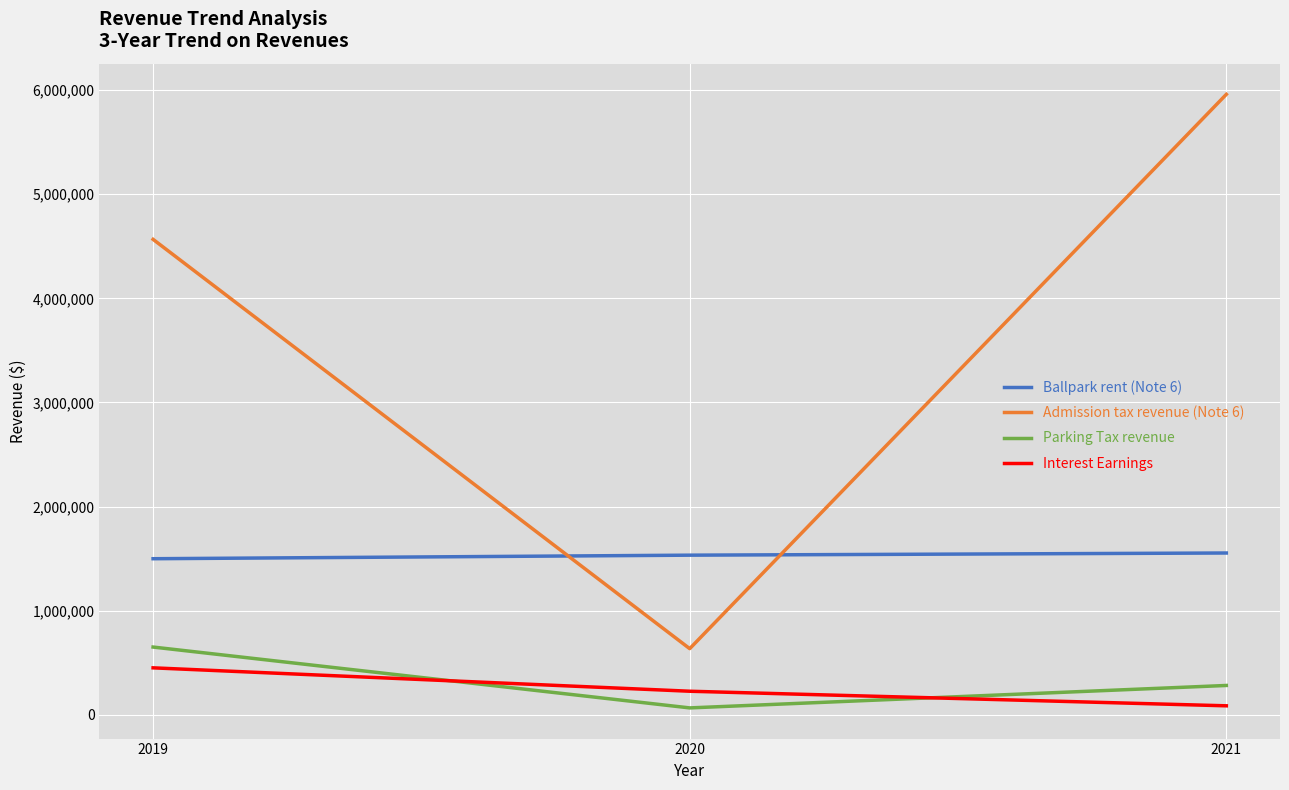

What is the maximum value shown in the chart?

5958602